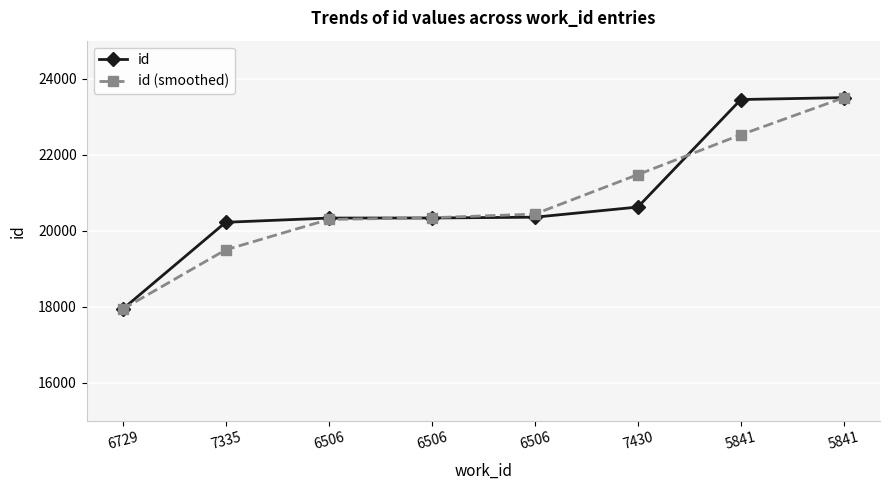

What is the minimum value shown in the chart?

17934.0